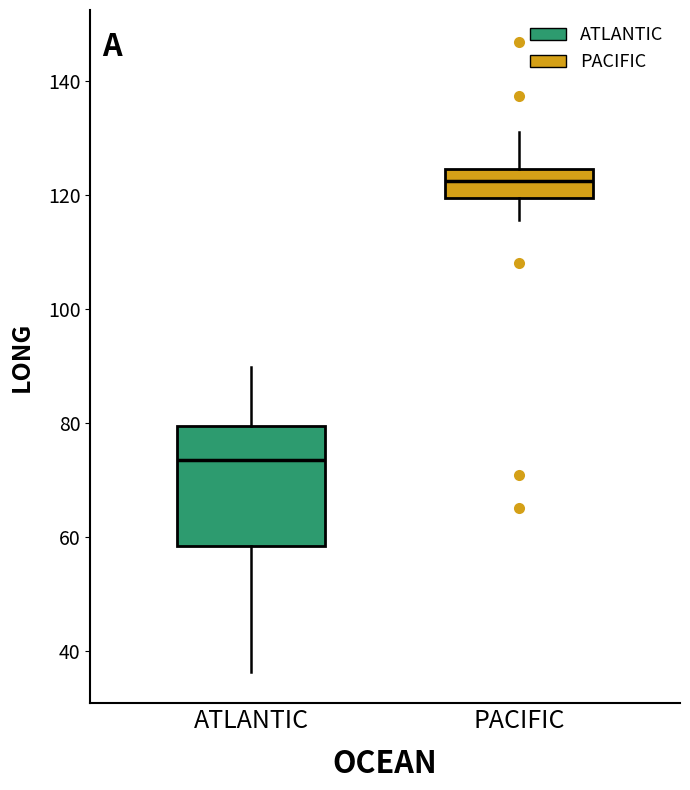

Which box's median line is the lowest?

ATLANTIC